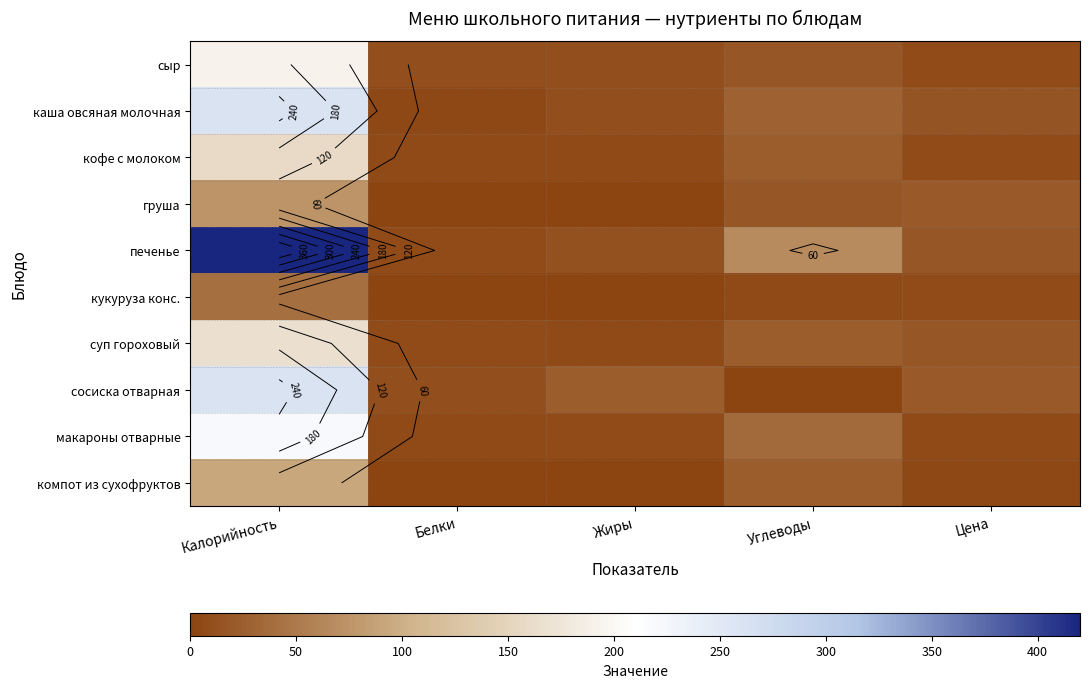

What is the average value of the кофе с молоком series?

40.4